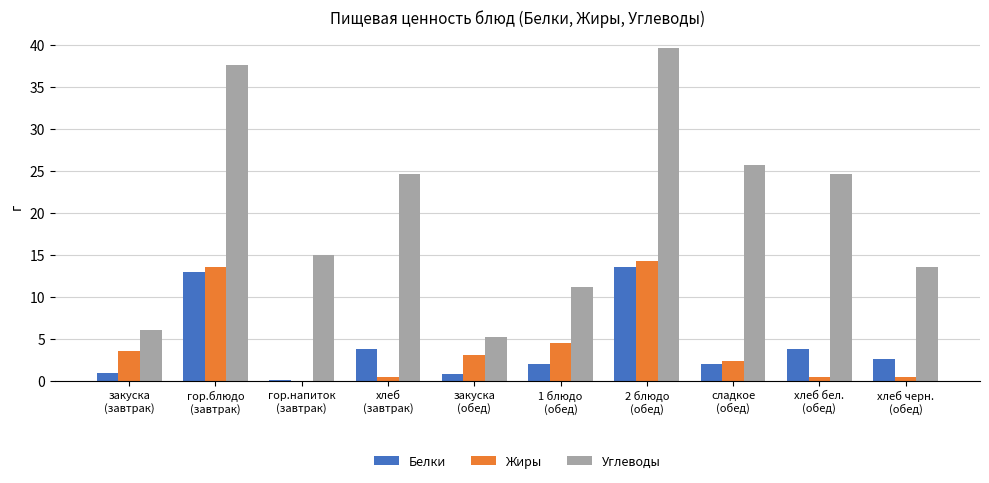

Are the bars horizontal?

No